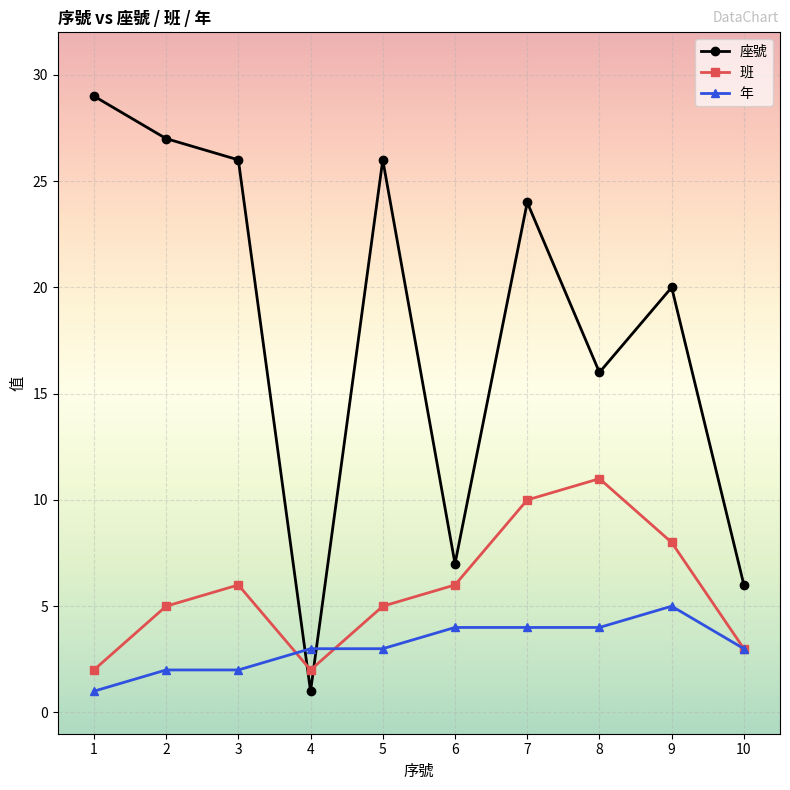

Which series has the largest total across all categories?

座號